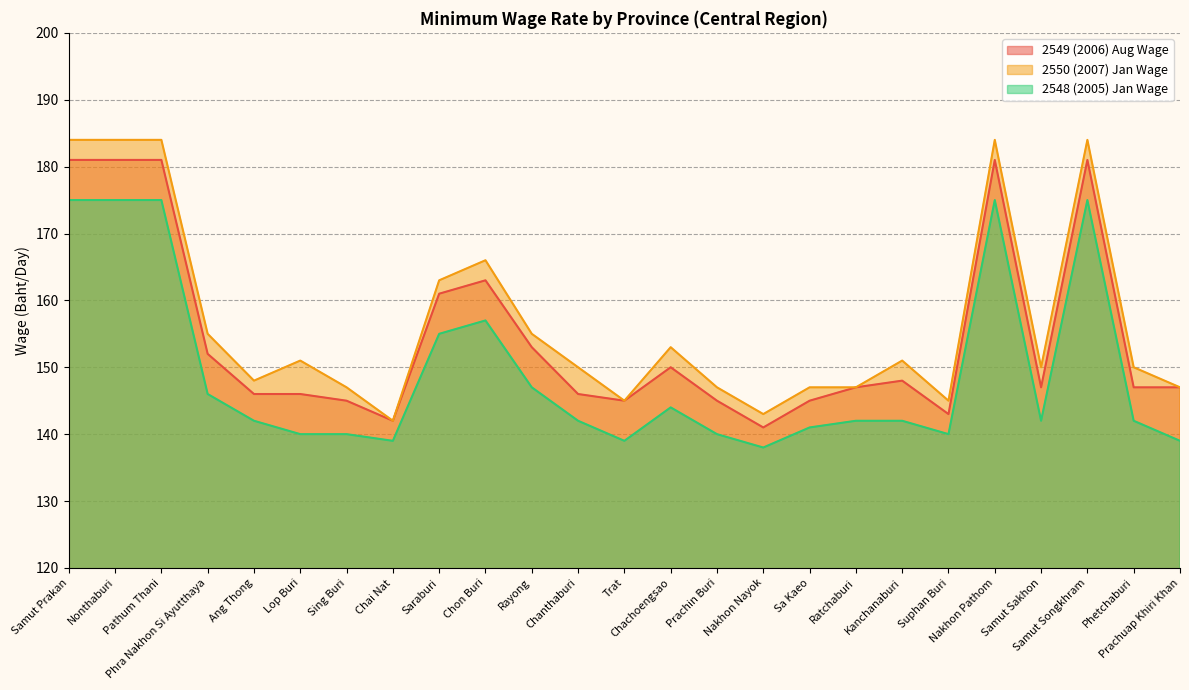

True or false: 2549 (2006) Aug Wage and 2548 (2005) Jan Wage cross at least once.

False